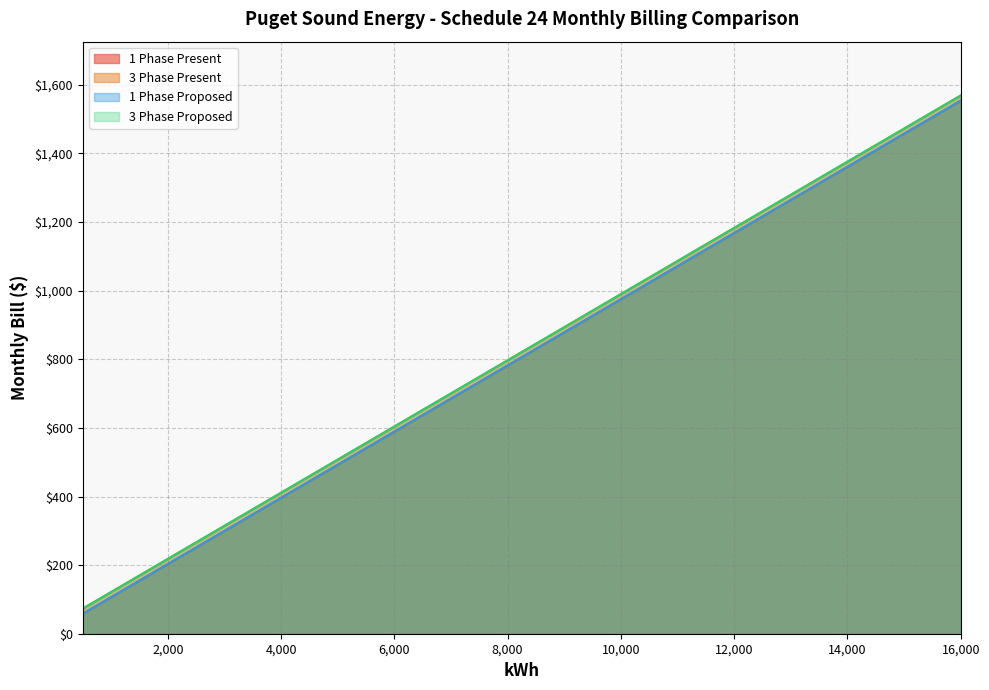

Reading left to right, what are all the values shown in this chart?

1 Phase Present: 58.1	106.3	154.6	251.1	299.3	347.6	395.8	444.1	492.4	588.9	685.4	781.9	878.4	974.9	1071.4	1167.9	1264.4	1361.0	1457.5	1554.0
3 Phase Present: 73.2	121.4	169.7	266.2	314.4	362.7	410.9	459.2	507.5	604.0	700.5	797.0	893.5	990.0	1086.5	1183.0	1279.5	1376.0	1472.6	1569.1
1 Phase Proposed: 58.1	106.3	154.6	251.1	299.3	347.6	395.8	444.1	492.4	588.9	685.4	781.9	878.4	974.9	1071.4	1167.9	1264.4	1361.0	1457.5	1554.0
3 Phase Proposed: 73.2	121.4	169.7	266.2	314.4	362.7	410.9	459.2	507.5	604.0	700.5	797.0	893.5	990.0	1086.5	1183.0	1279.5	1376.0	1472.6	1569.1